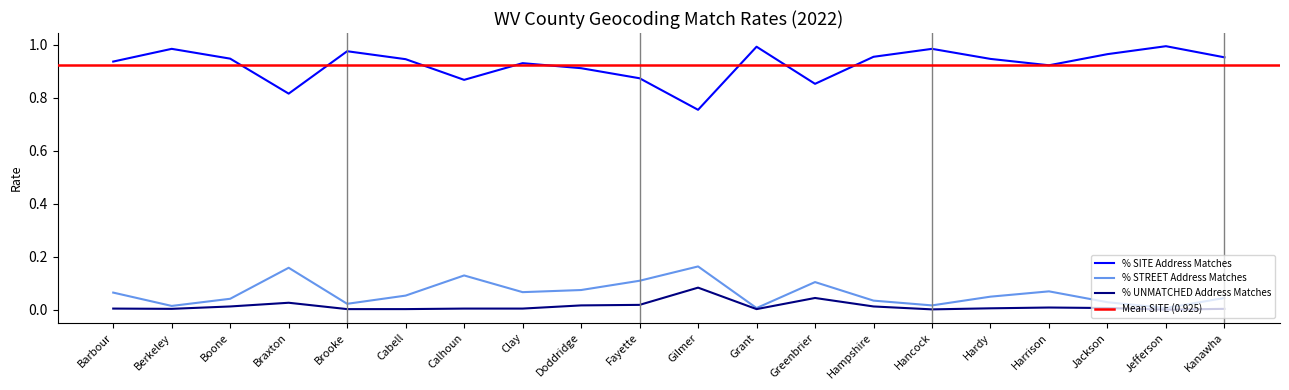

The value of % SITE Address Matches at Greenbrier is 0.4. True or false?

False